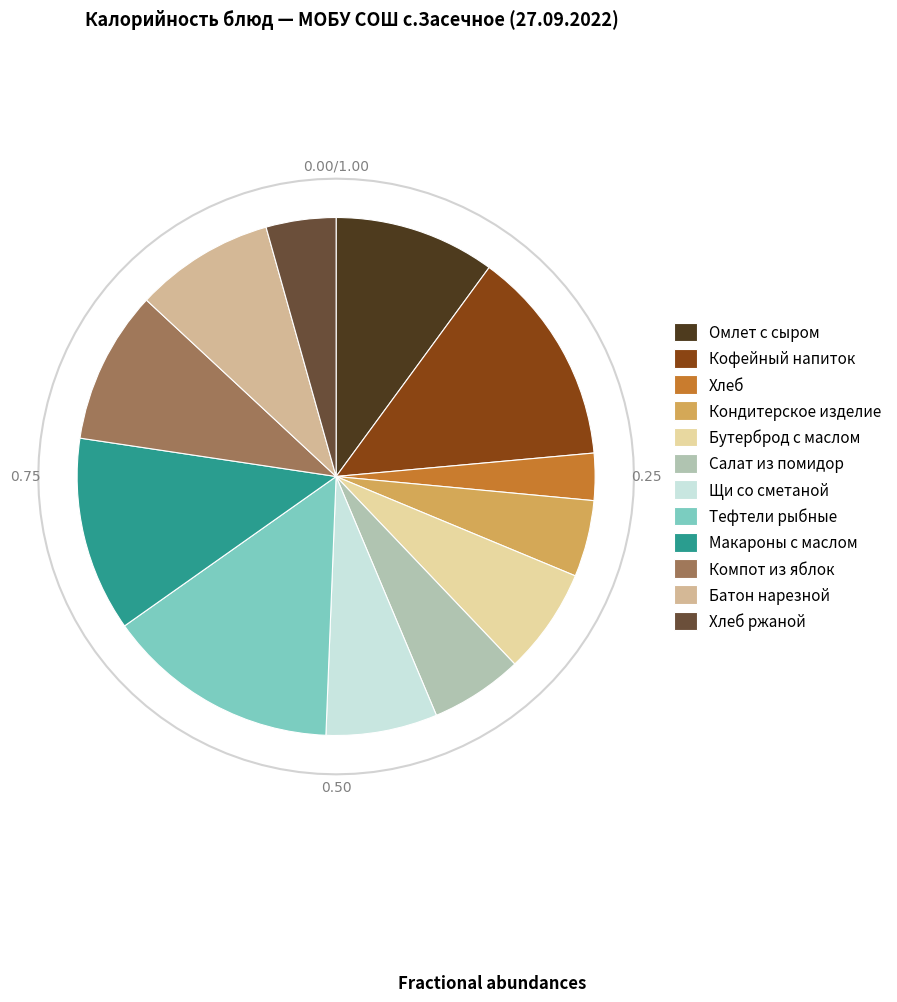

Which slice is the largest?

Тефтели рыбные